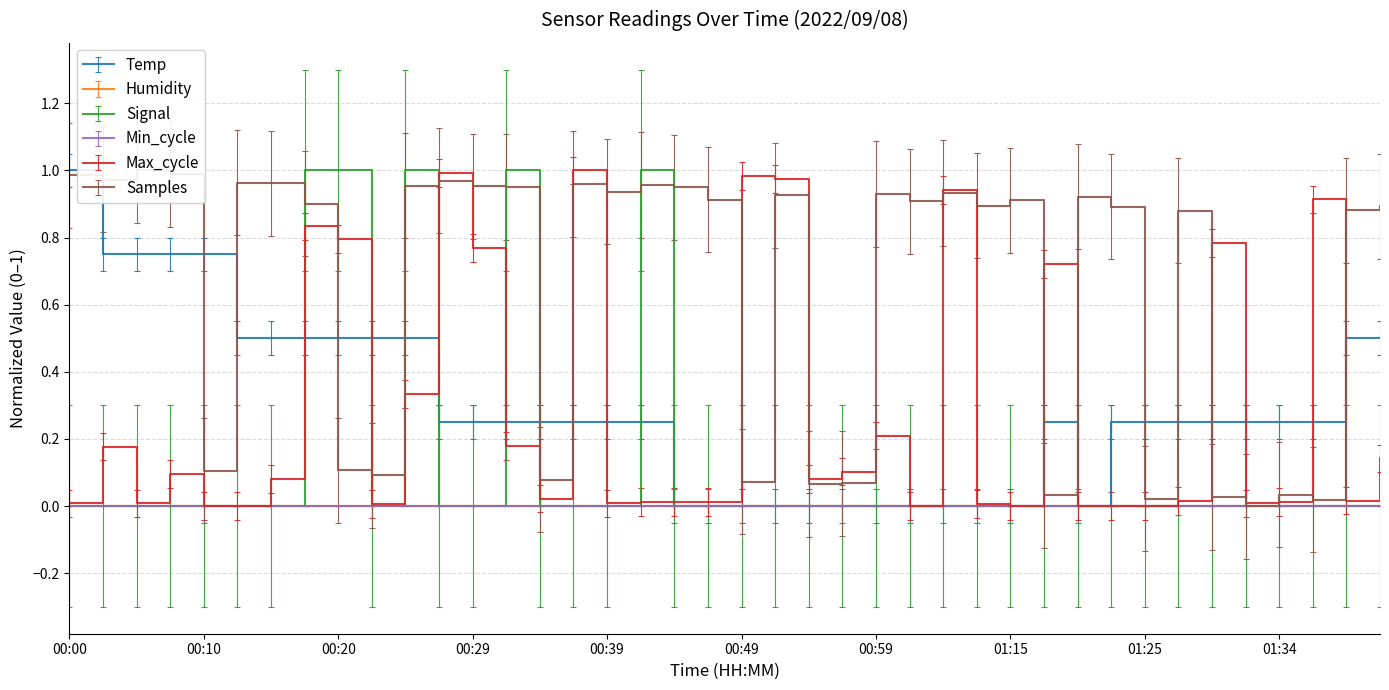

True or false: Signal and Temp intersect in this chart.

True